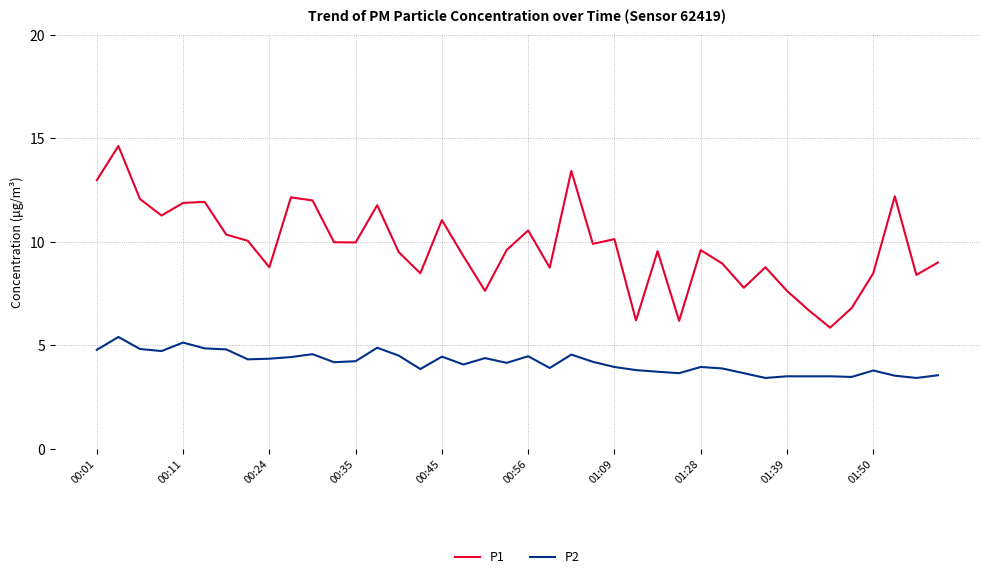

What are all the series names shown in the legend?

P1, P2